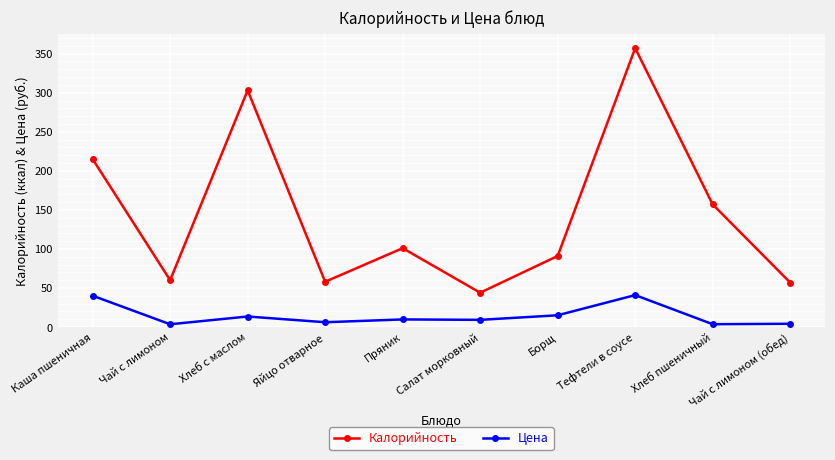

Which series has the largest range (max minus min)?

Калорийность